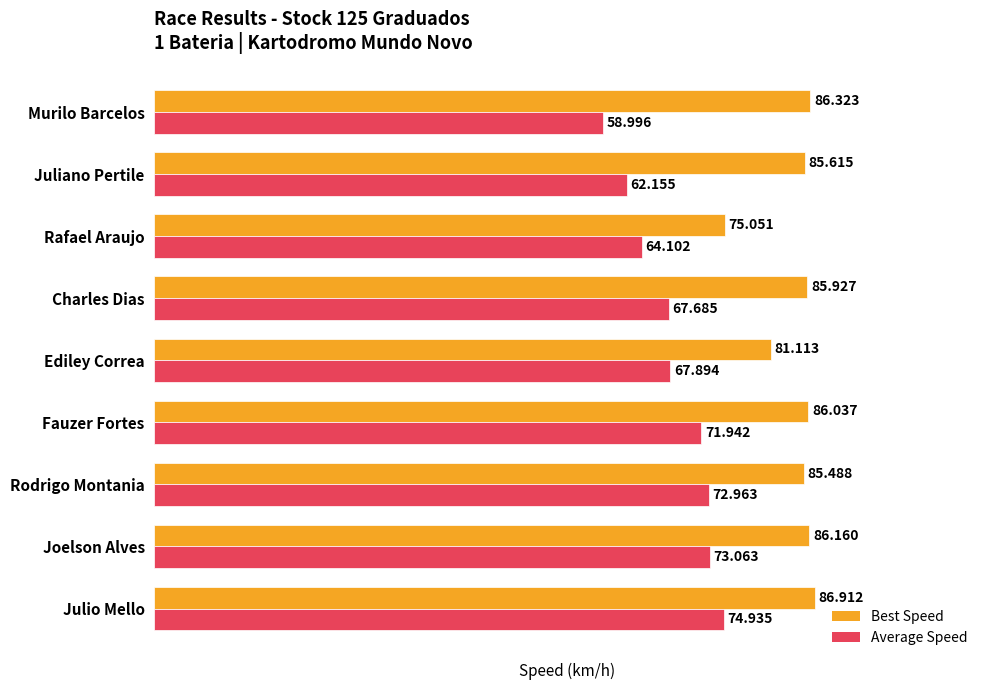

At which category is the sum across all series the highest?

Julio Mello